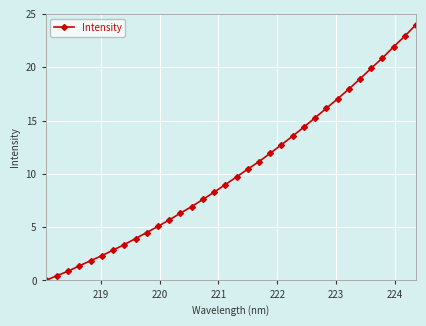

What is the value of the 33rd point from the left?

22.9